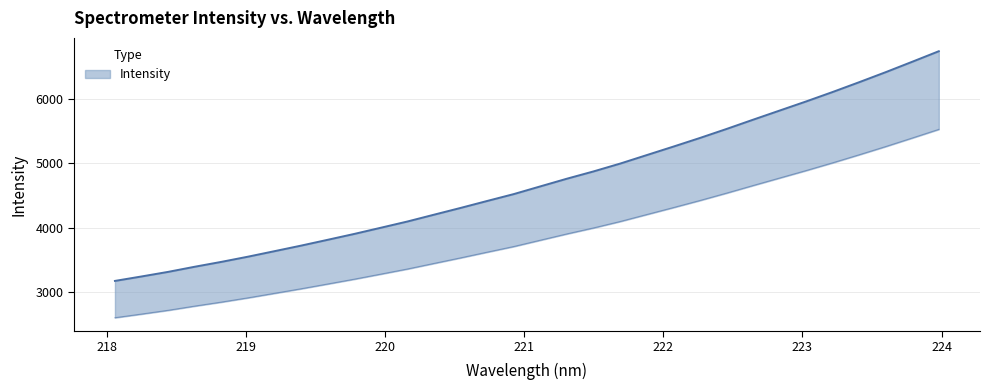

What is the minimum value shown in the chart?

3174.8